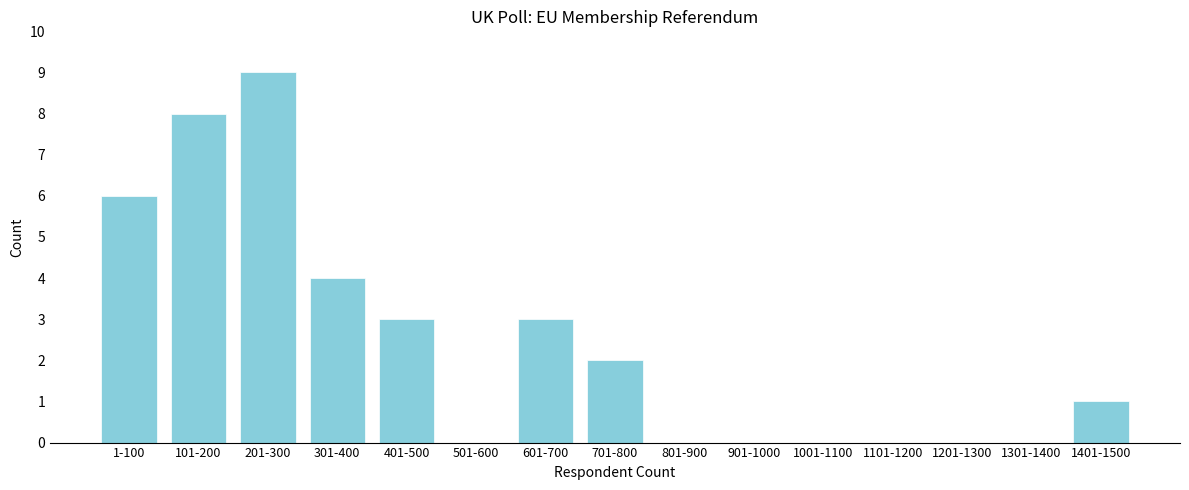

Reading left to right, transcribe all the data shown in this chart.

1-100=6	101-200=8	201-300=9	301-400=4	401-500=3	501-600=0	601-700=3	701-800=2	801-900=0	901-1000=0	1001-1100=0	1101-1200=0	1201-1300=0	1301-1400=0	1401-1500=1